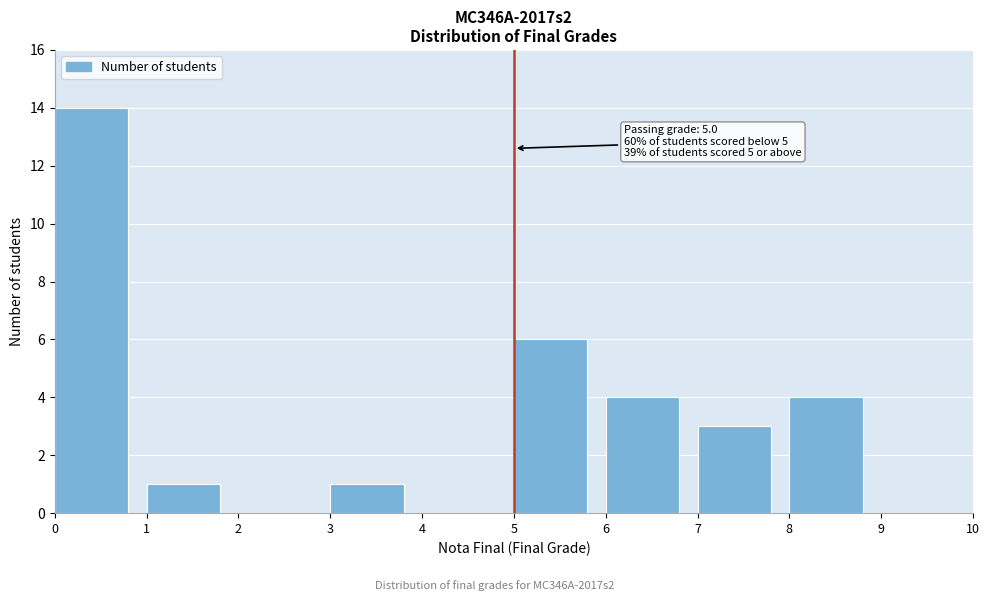

Over which range of the x-axis is the bar tallest?

0 to 1